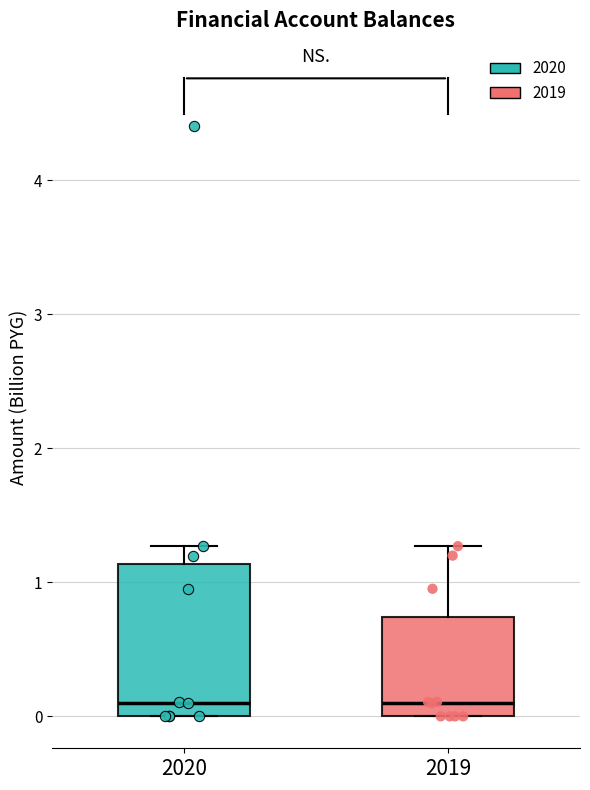

Which box is the tallest, from its lower edge to its upper edge?

2020